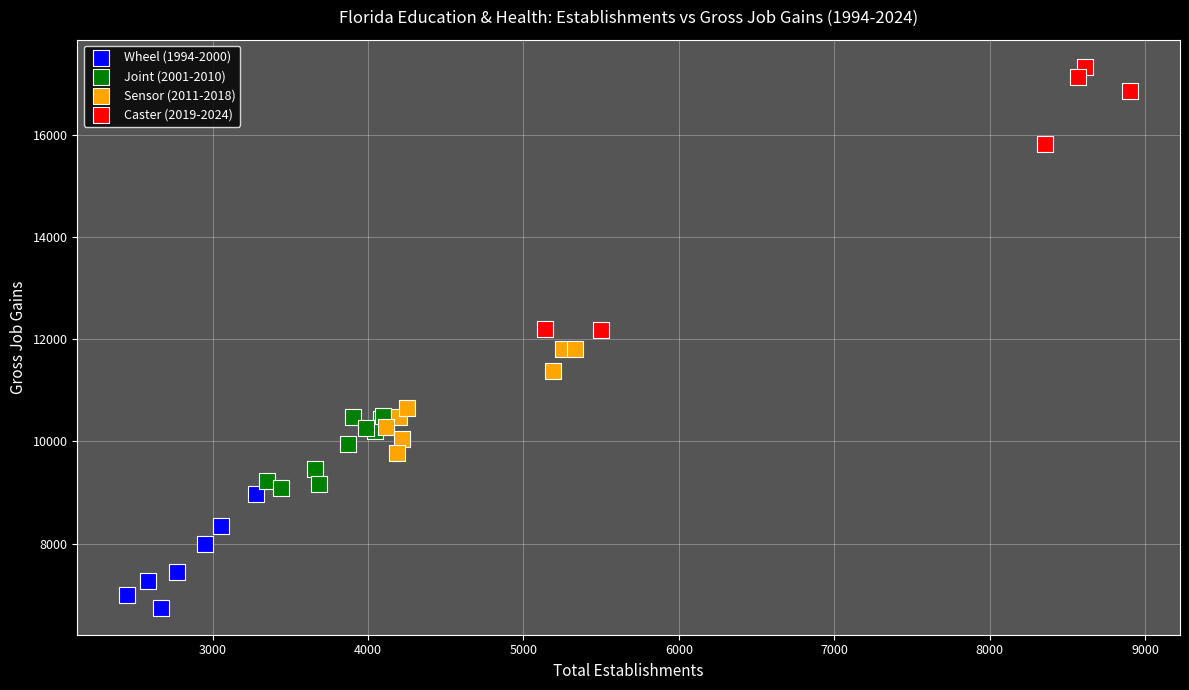

Which series reaches the minimum Y coordinate?

Wheel (1994-2000)